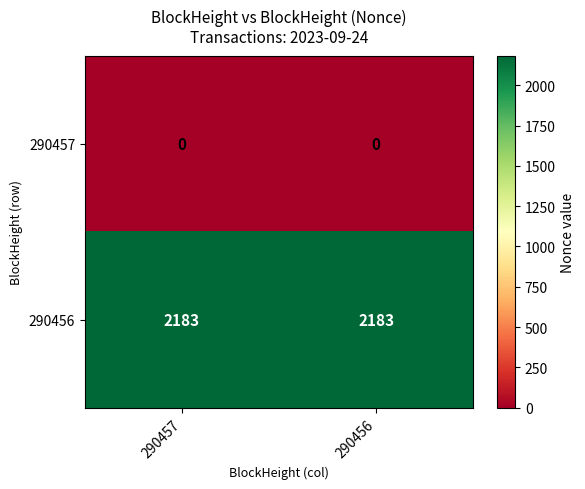

Is it true that 290457 equals 0 at 290457?

True